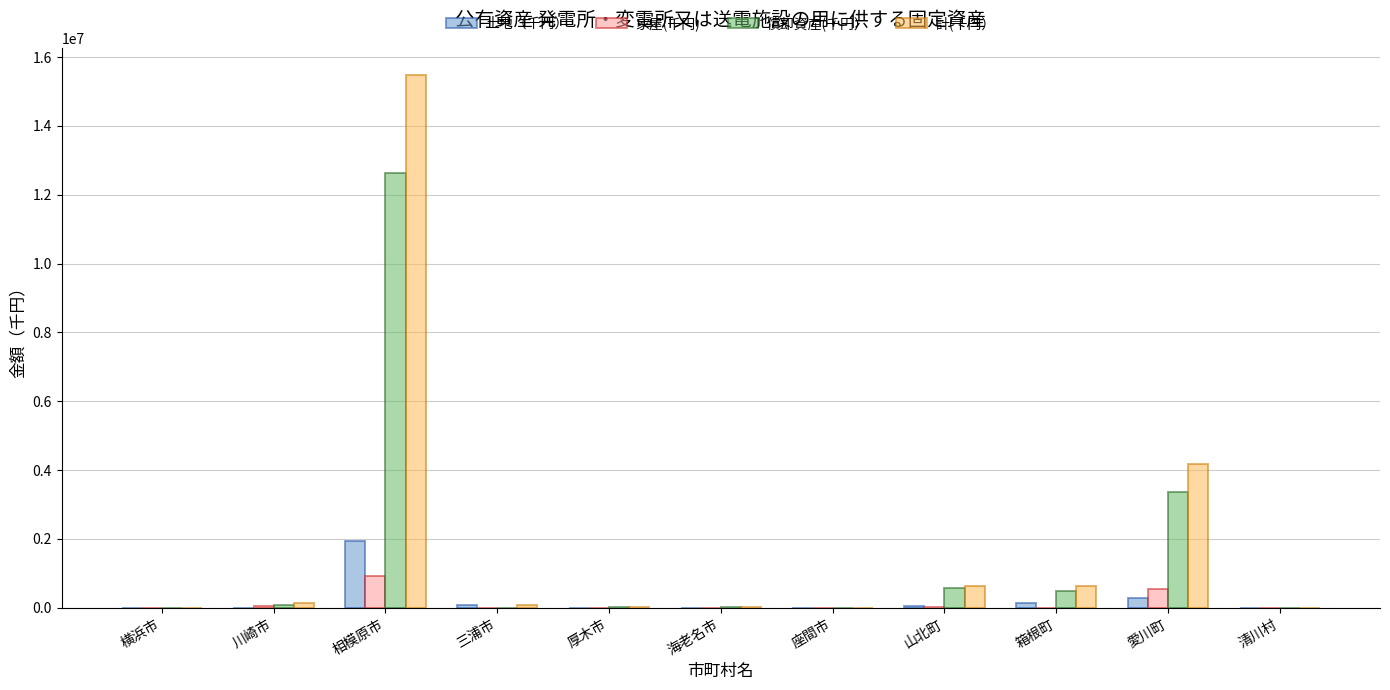

What is the average value of the 土地（千円） series?

226643